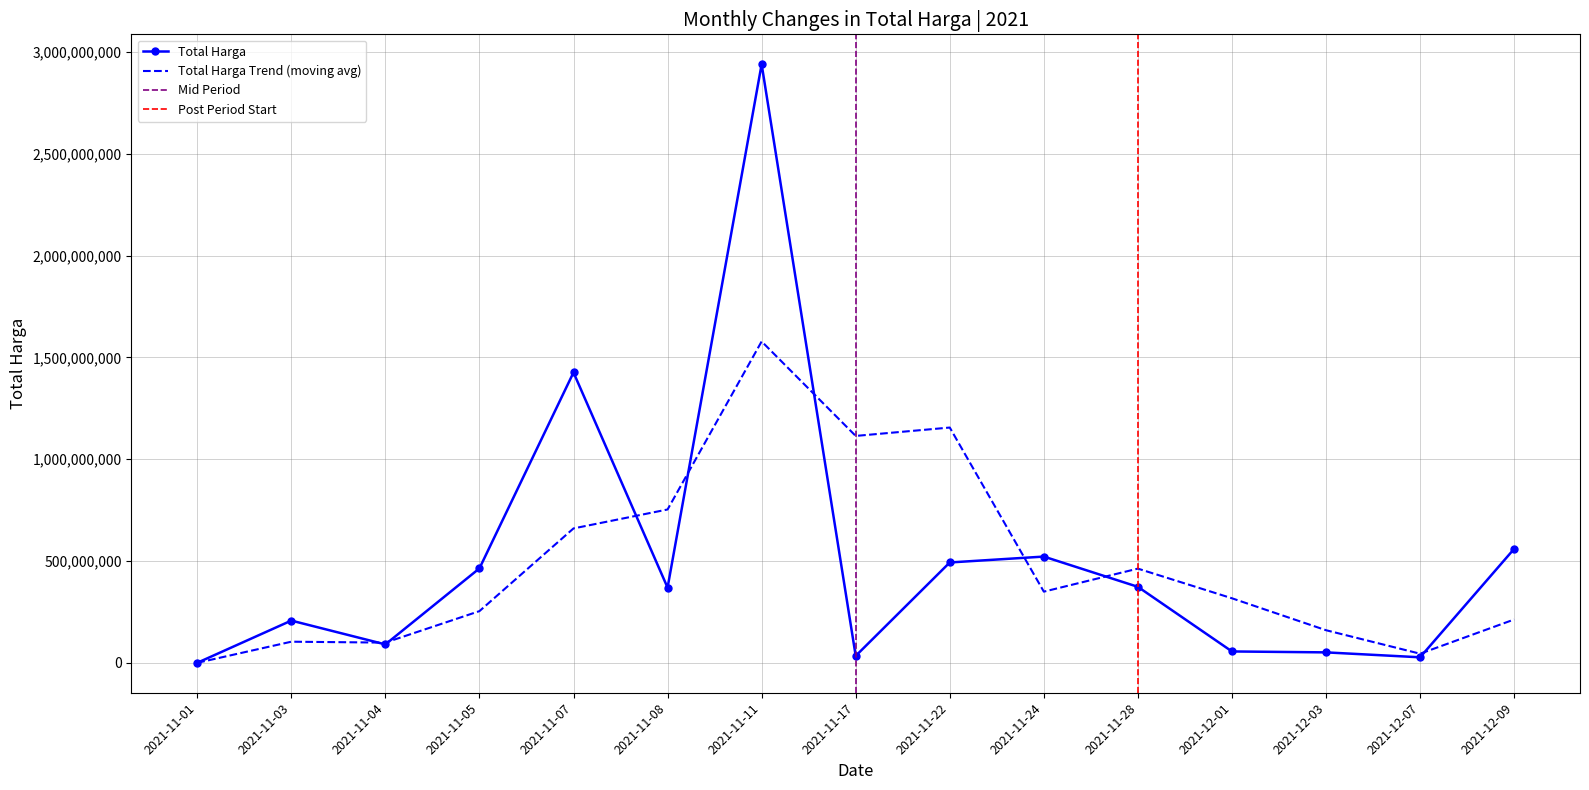

Where is the data nearest to the value 1469683420?

2021-11-07